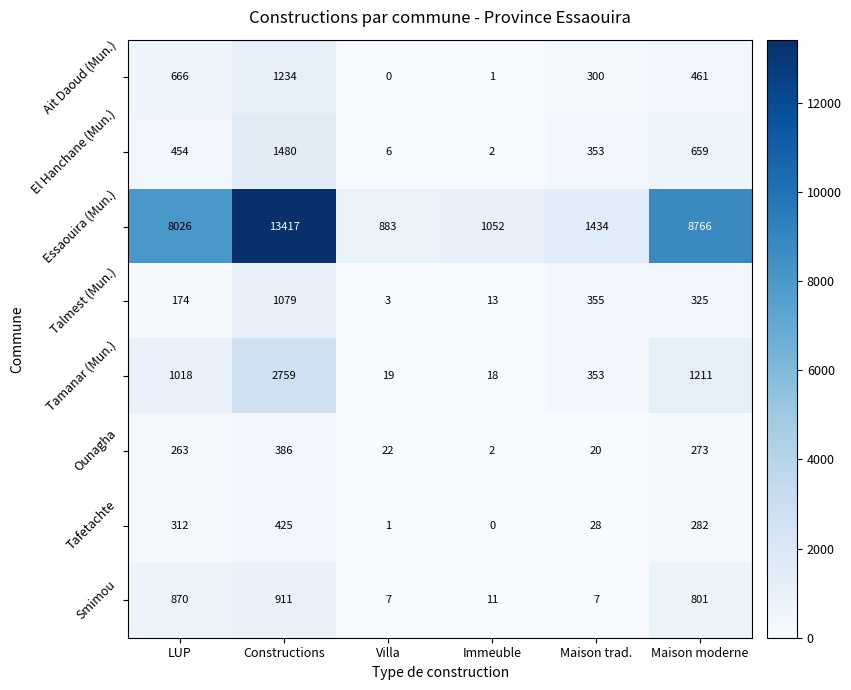

Is it true that Essaouira (Mun.) equals 13417 at Constructions?

True